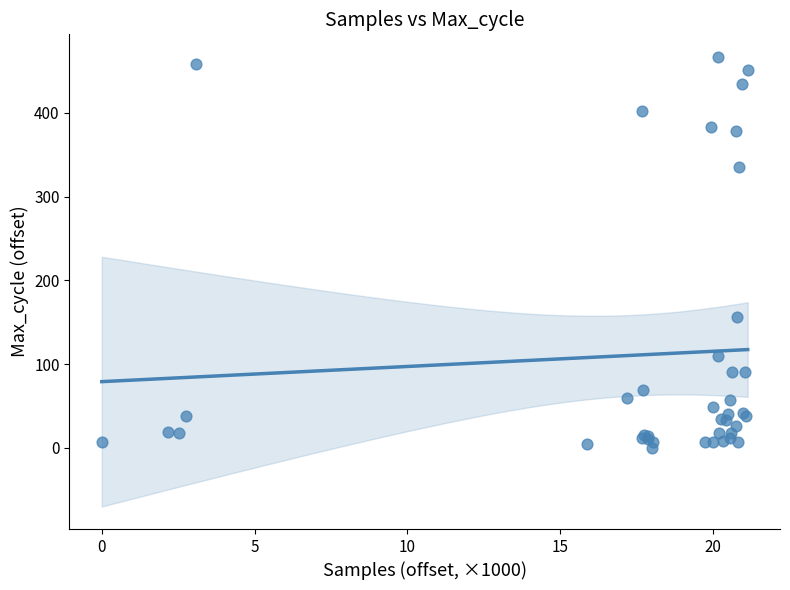

What Y value in the scatter plot is closest to 233?

156